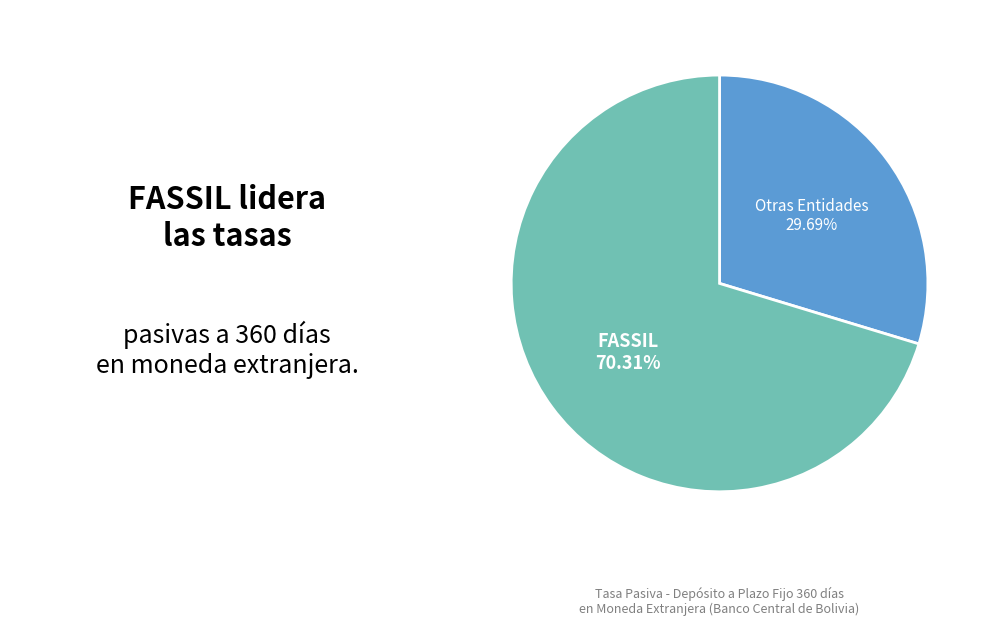

Which category accounts for the majority?

FASSIL